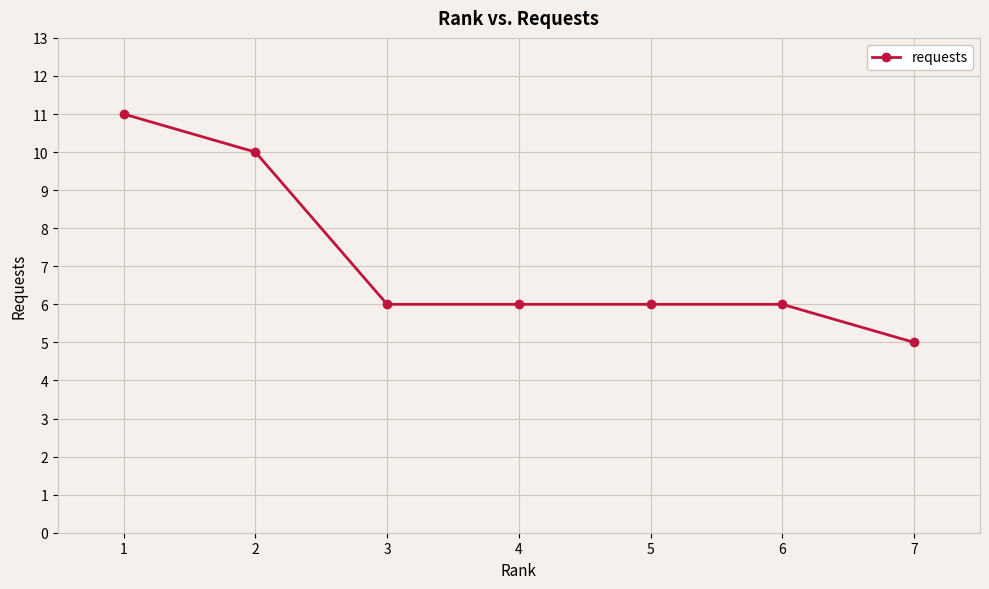

What is the approximate value at 7?

5